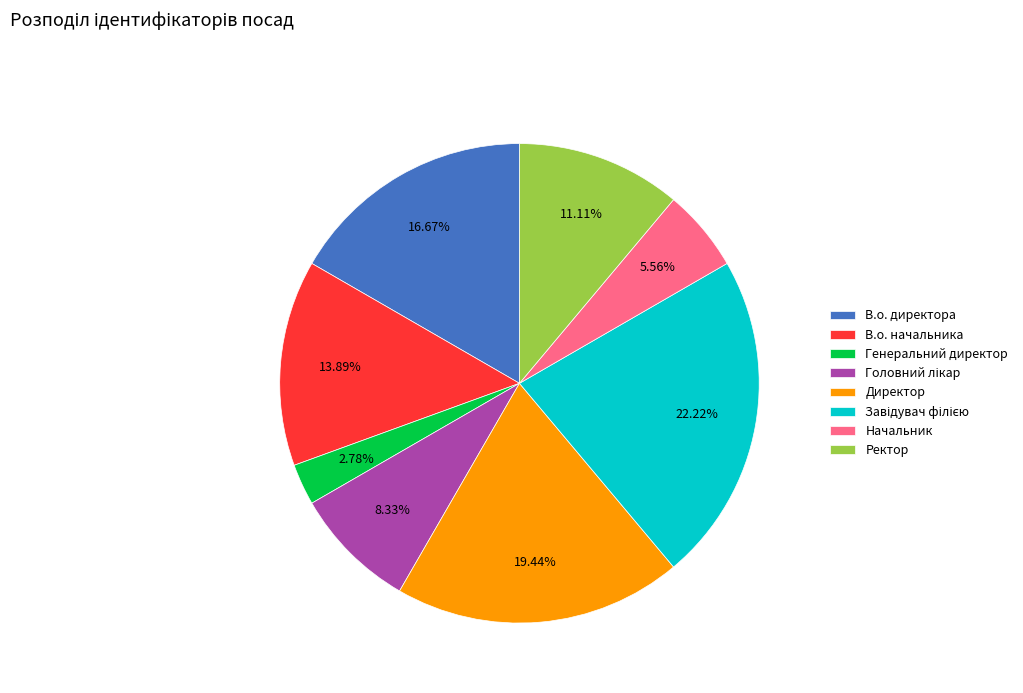

Which category has the smallest portion of the pie?

Генеральний директор